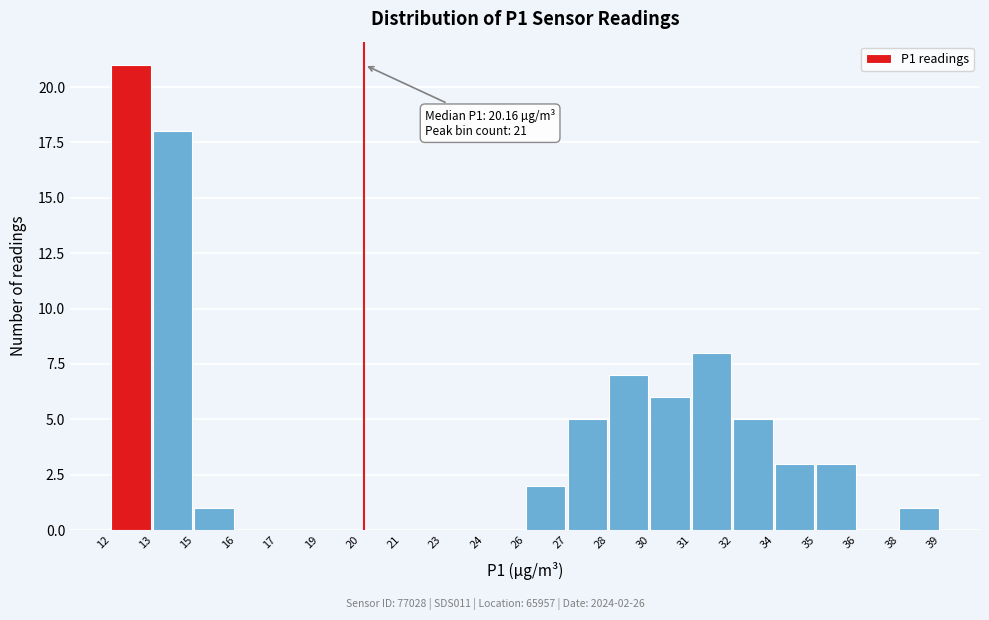

Reading left to right, transcribe all the data shown in this chart.

12=21	13=18	15=1	16=0	17=0	19=0	20=0	21=0	23=0	24=0	26=2	27=5	28=7	30=6	31=8	32=5	34=3	35=3	36=0	38=1